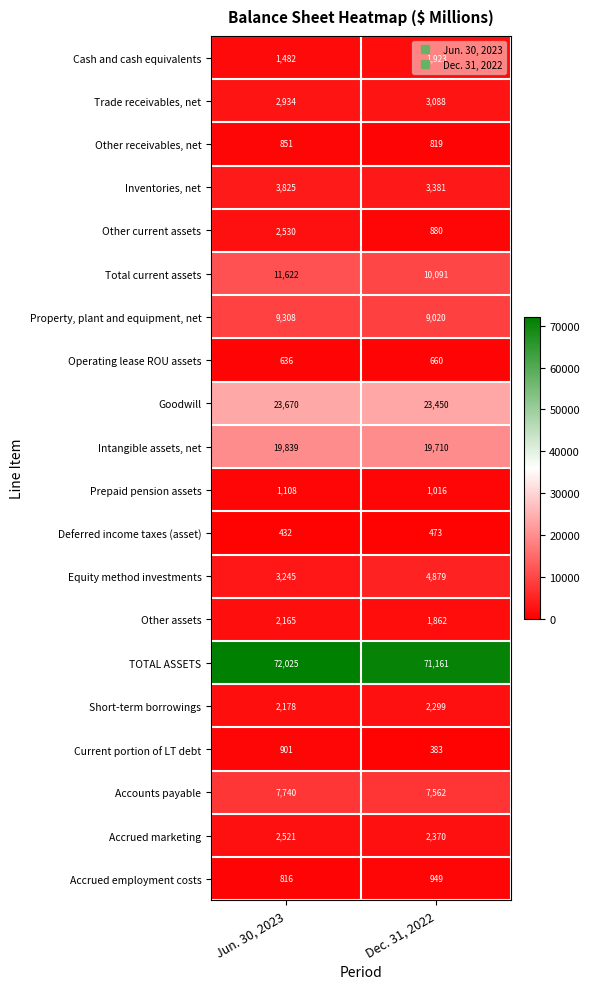

Which series has the largest range (max minus min)?

Other current assets